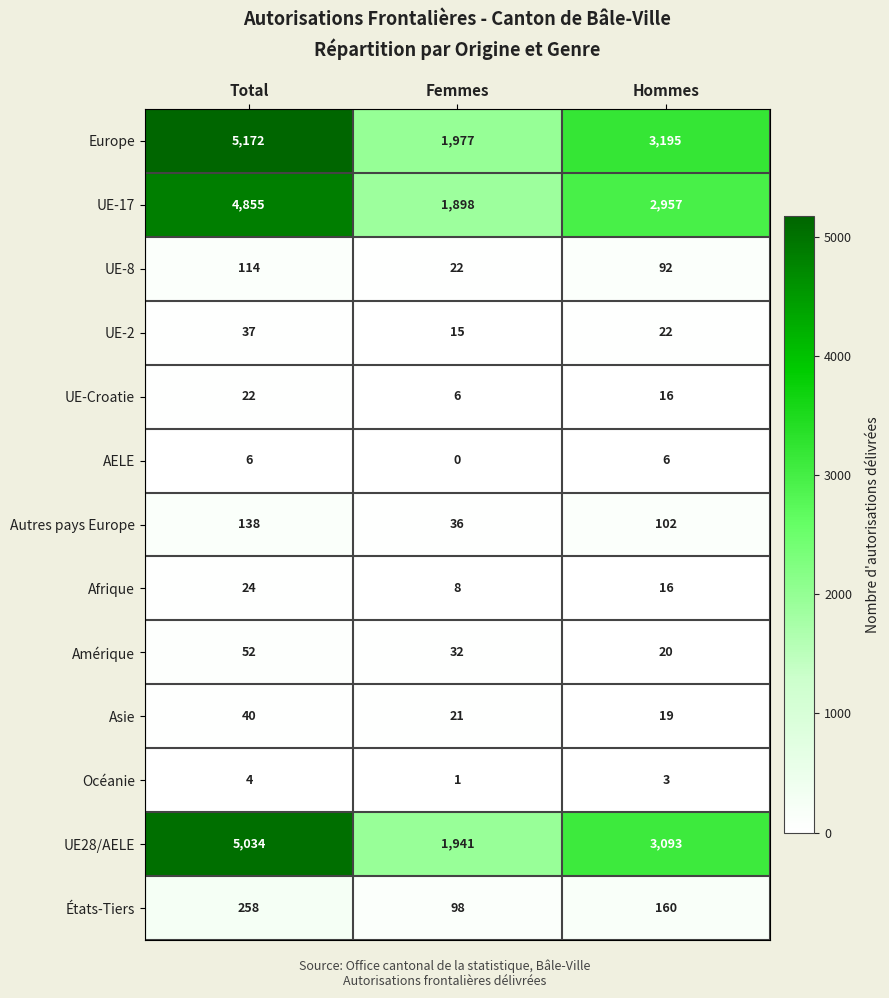

What is the difference between the maximum and minimum values in the AELE series?

6